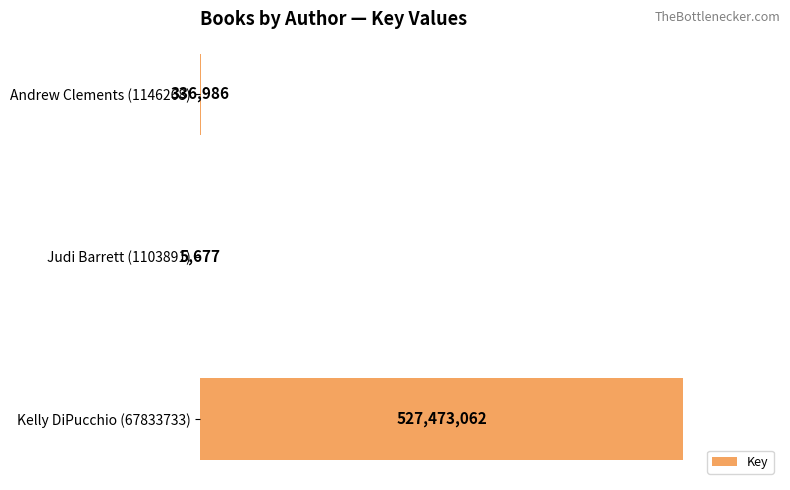

What is the difference between the second highest and minimum values?

331309